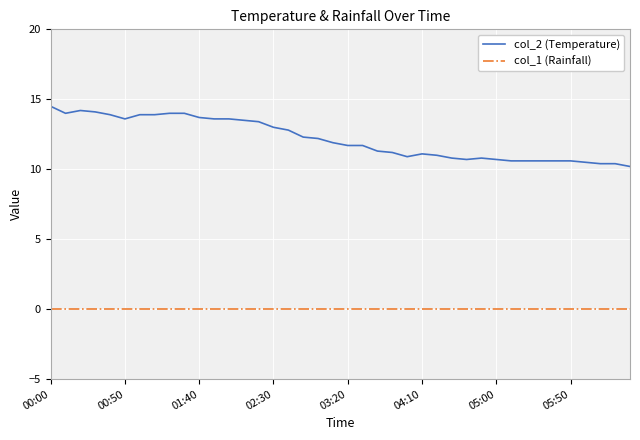

How many lines are shown in the chart?

2